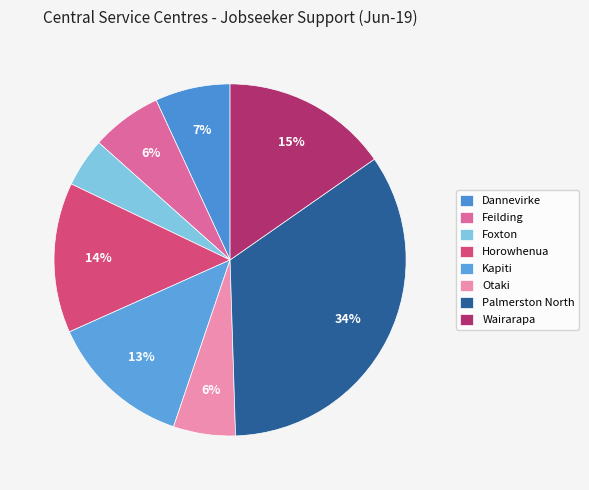

How many slices are in this pie chart?

8